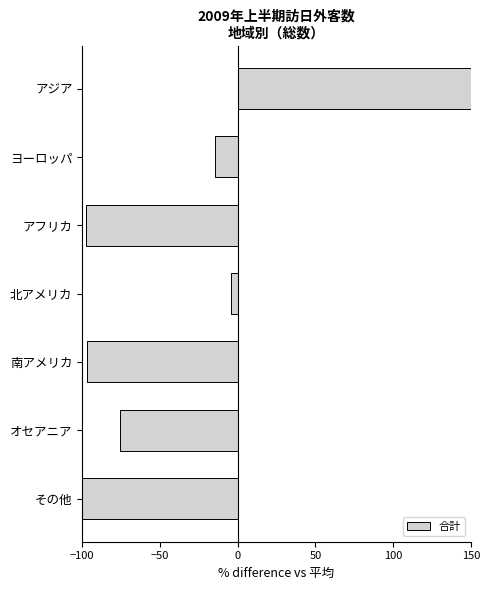

How many categories are shown in the chart?

7